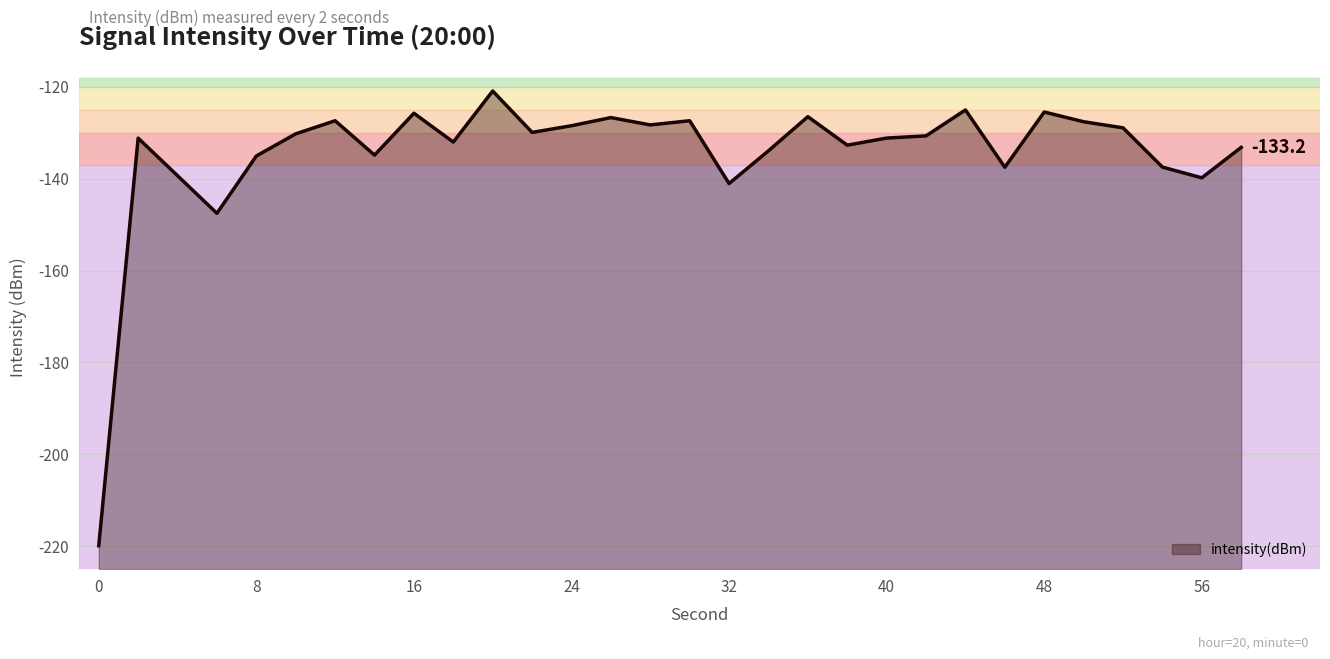

Reading right to left, what are all the values shown in this chart?

58=-133.2	56=-139.8	54=-137.5	52=-128.9	50=-127.6	48=-125.5	46=-137.5	44=-125.1	42=-130.7	40=-131.2	38=-132.7	36=-126.5	34=-133.9	32=-141.1	30=-127.4	28=-128.3	26=-126.7	24=-128.5	22=-129.9	20=-120.9	18=-132.0	16=-125.8	14=-134.9	12=-127.4	10=-130.2	8=-135.1	6=-147.6	4=-139.4	2=-131.2	0=-219.9